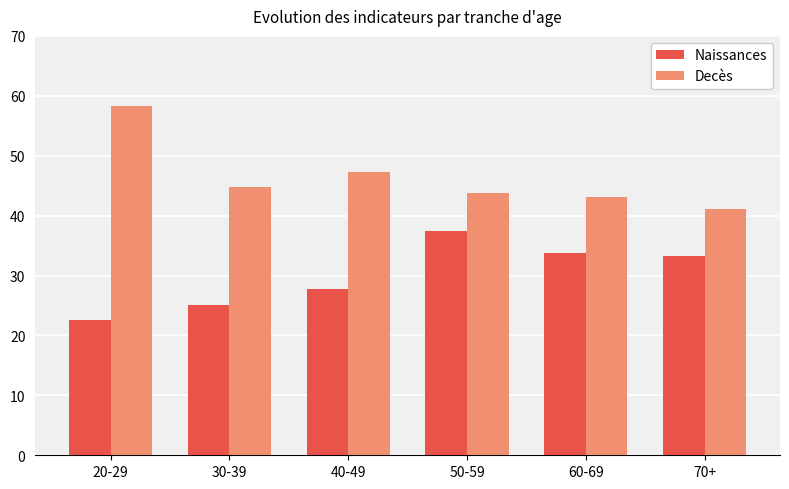

What are all the series names shown in the legend?

Naissances, Decès